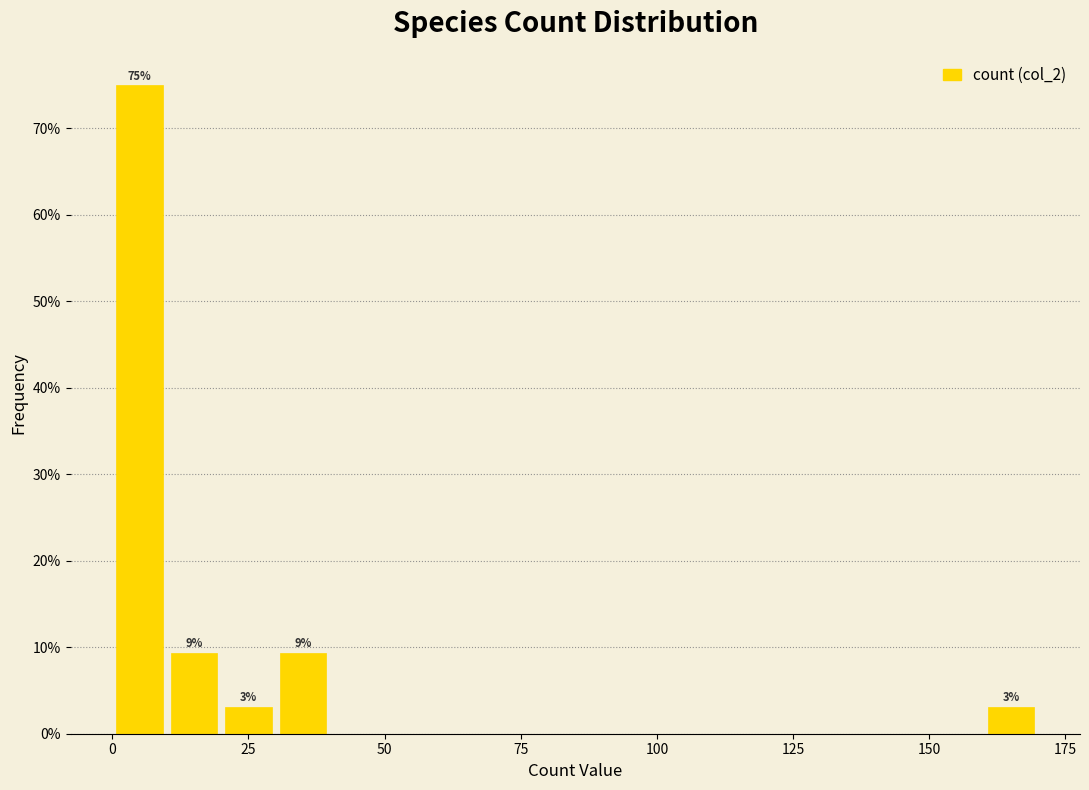

Read against the x-axis, roughly where is the centre of the tallest bar?

5